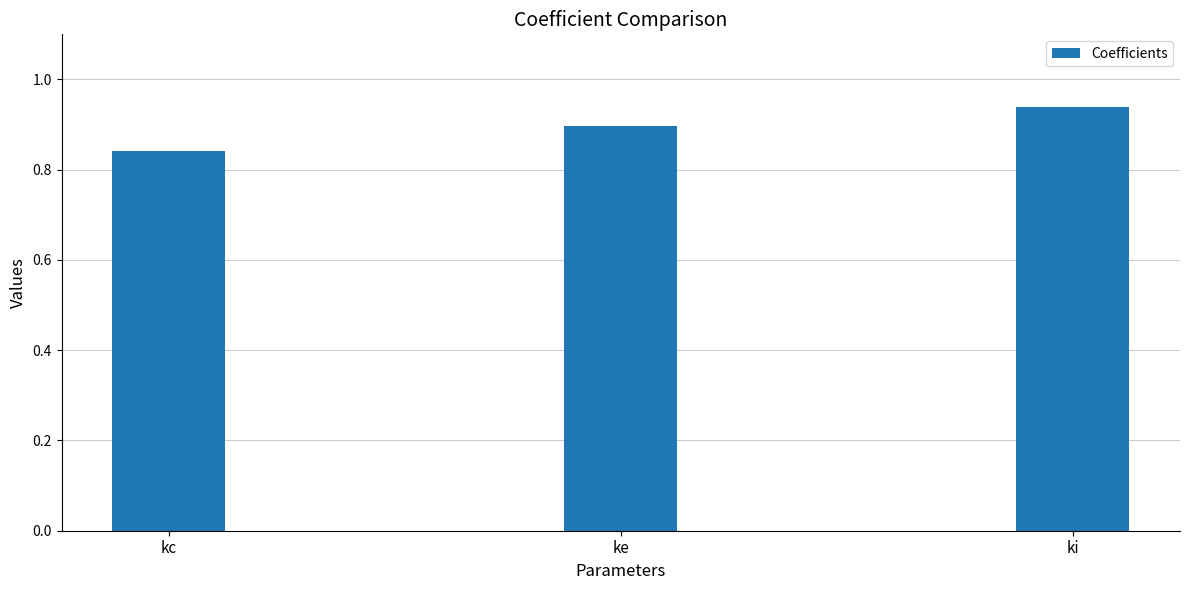

How many values are between 0 and 1?

3